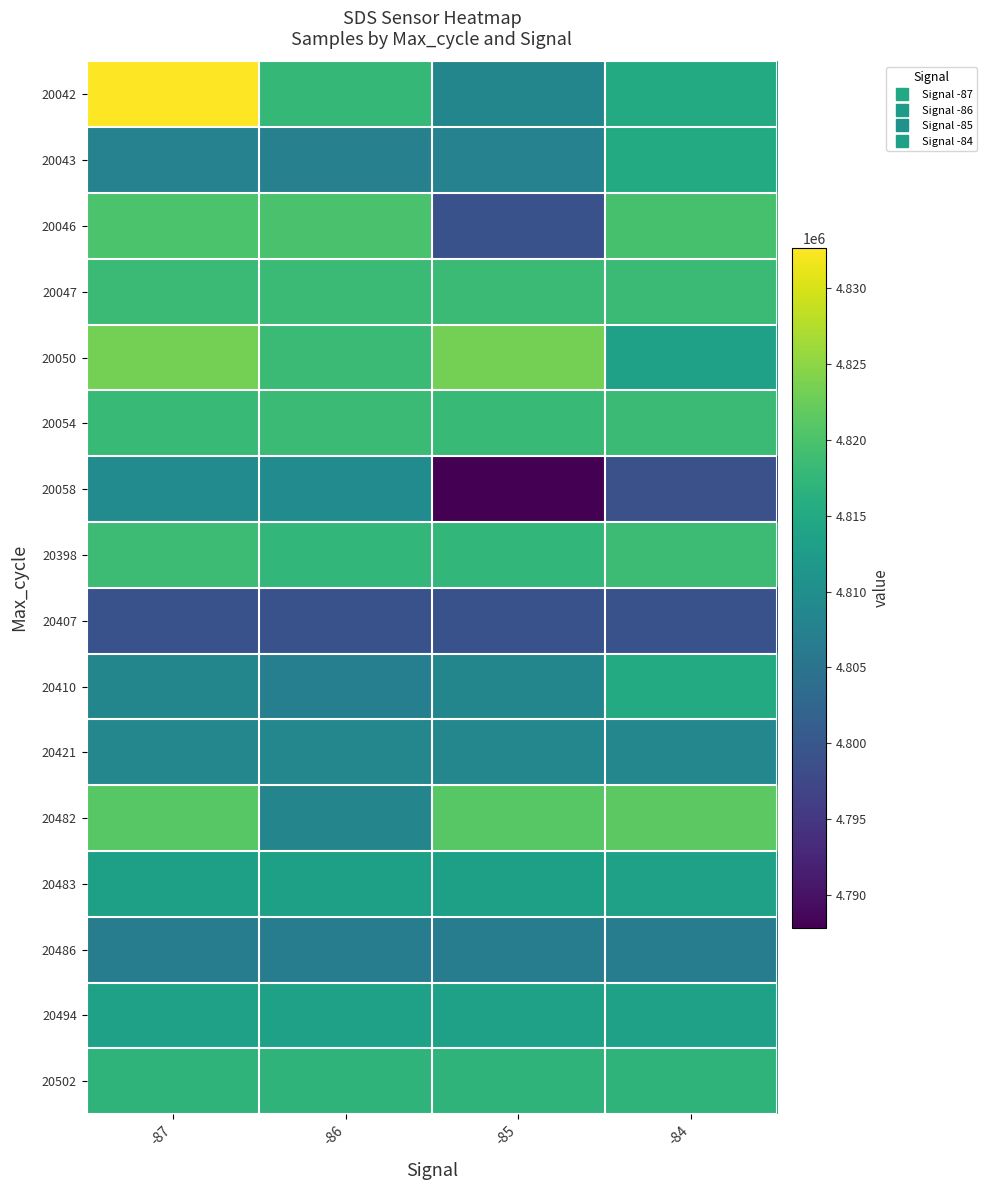

Rank the series at -85 from lowest to highest value.

20058, 20046, 20407, 20486, 20043, 20042, 20410, 20421, 20483, 20494, 20502, 20398, 20054, 20047, 20482, 20050